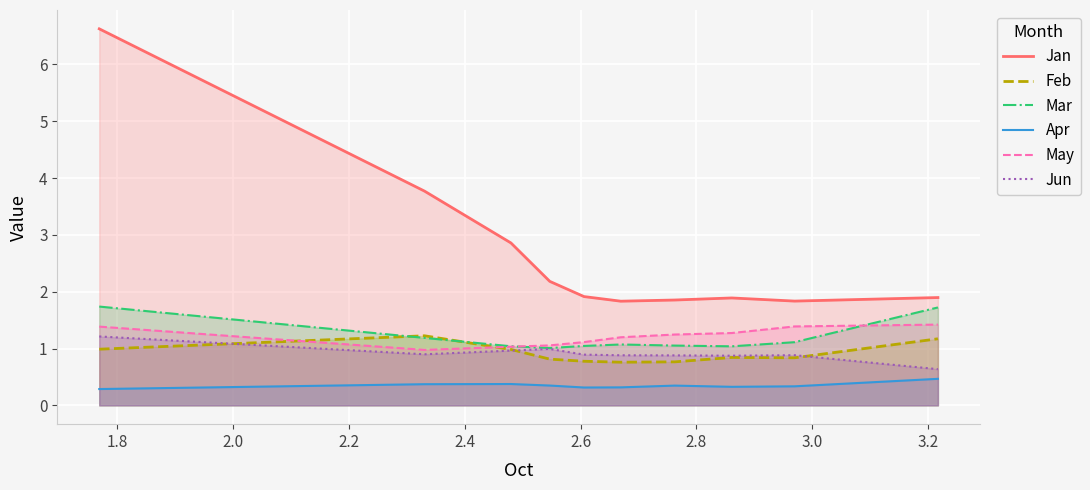

How many lines are shown in the chart?

6